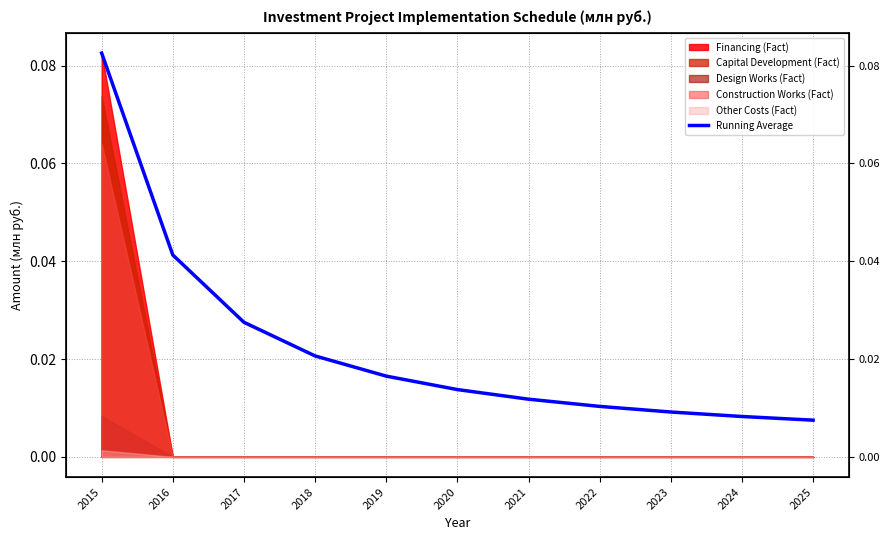

Rank the categories by value from highest to lowest.

2015, 2016, 2017, 2018, 2019, 2020, 2021, 2022, 2023, 2024, 2025